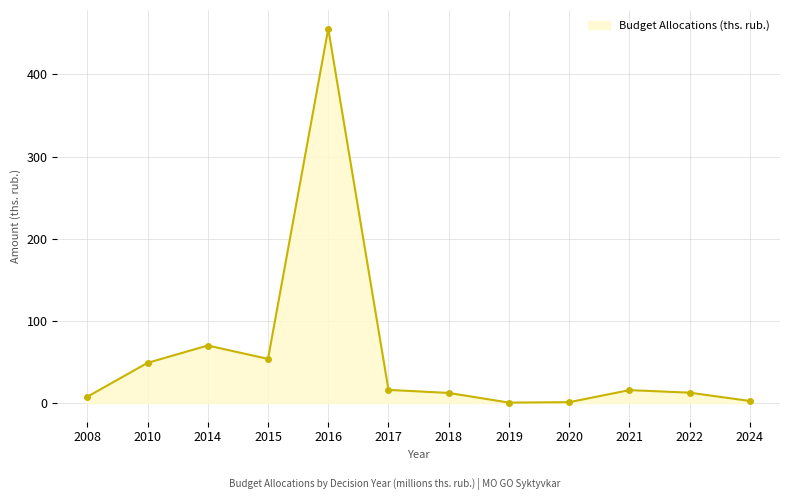

Where is the data nearest to the value 228?

2014